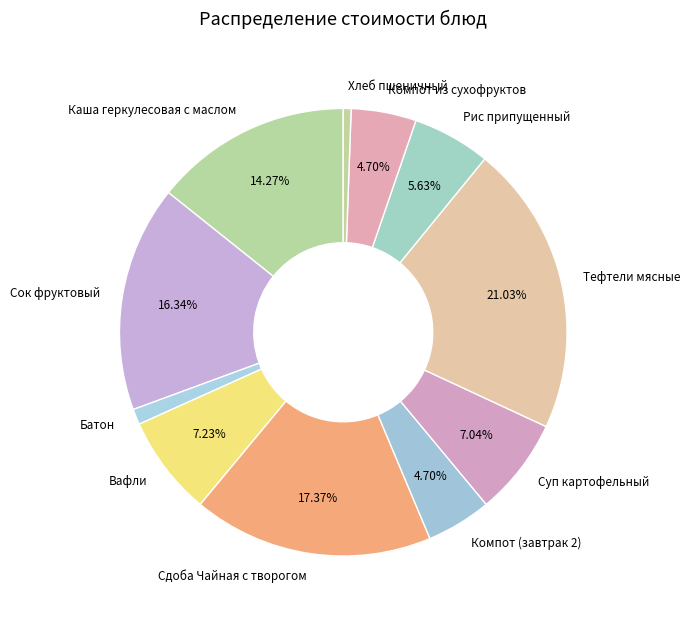

Does Компот (завтрак 2) account for over 50% of the chart?

No